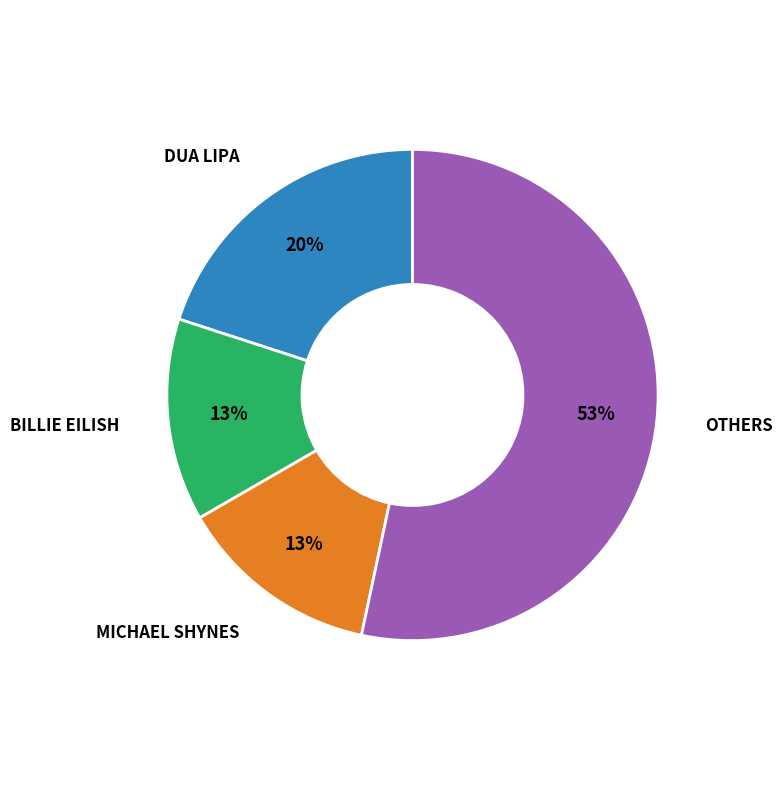

To the nearest percent, what is the average slice percentage?

25%